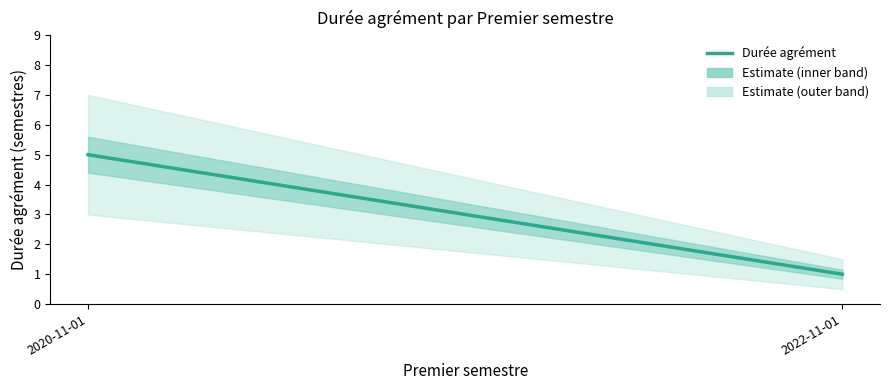

What is the change in value from 2020-11-01 to 2022-11-01?

-4